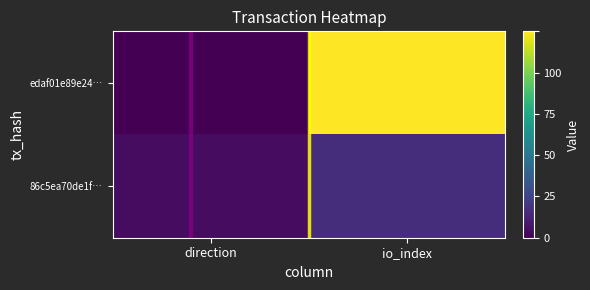

At which category is the sum across all series the highest?

io_index